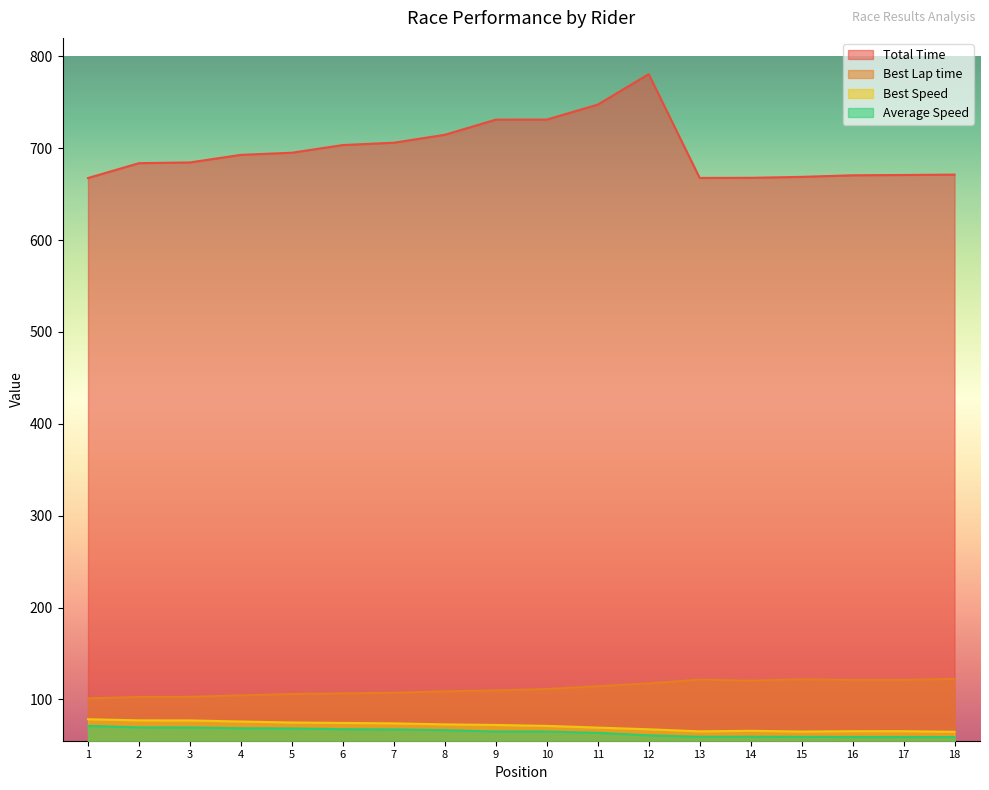

What are all the series names shown in the legend?

Total Time, Best Lap time, Best Speed, Average Speed